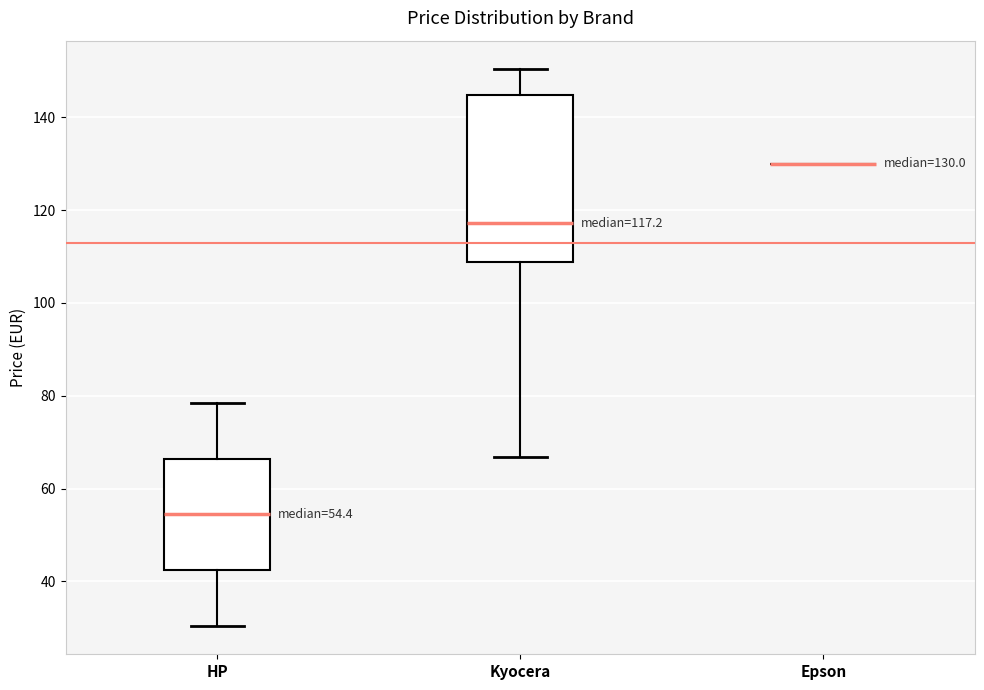

Which box is the tallest, from its lower edge to its upper edge?

Kyocera